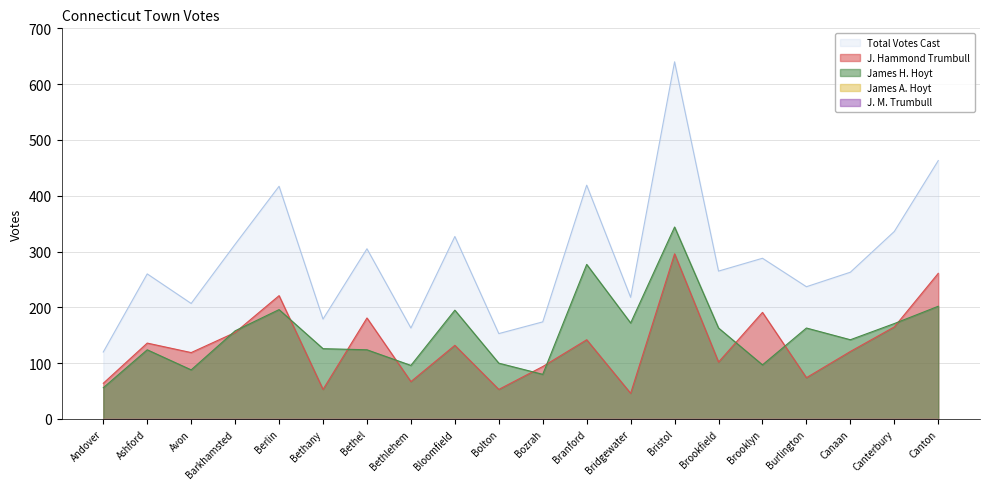

Between Brooklyn and Barkhamsted, which is larger?

Brooklyn